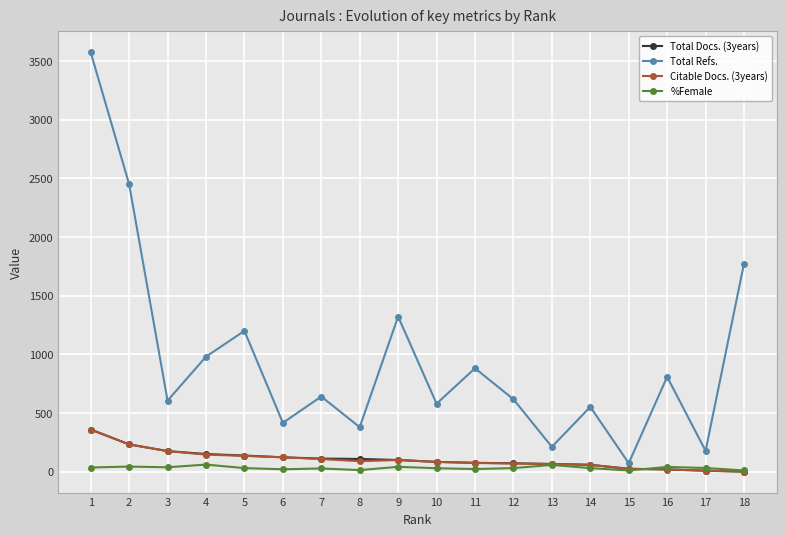

What is the greatest value displayed?

3574